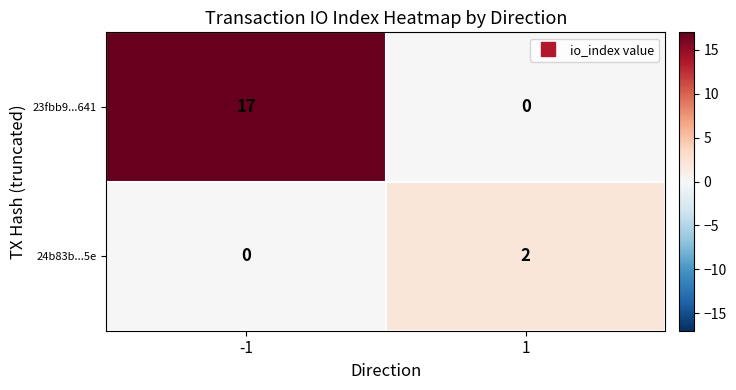

True or false: 23fbb9...641 has a value of 17 at -1.

True